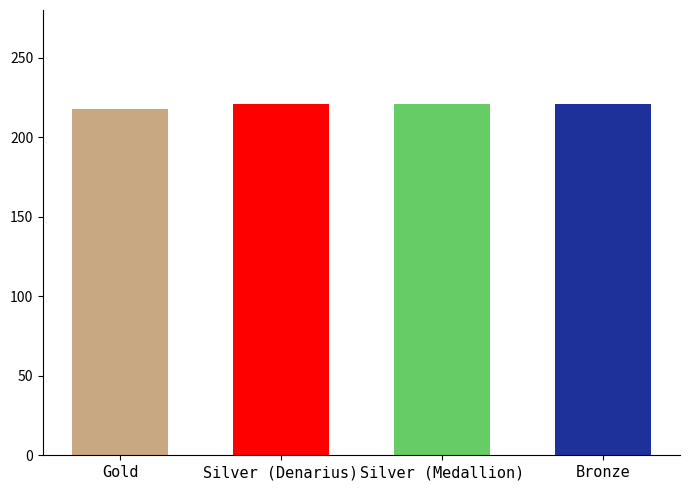

What is the label of the 1st bar from the left?

Gold